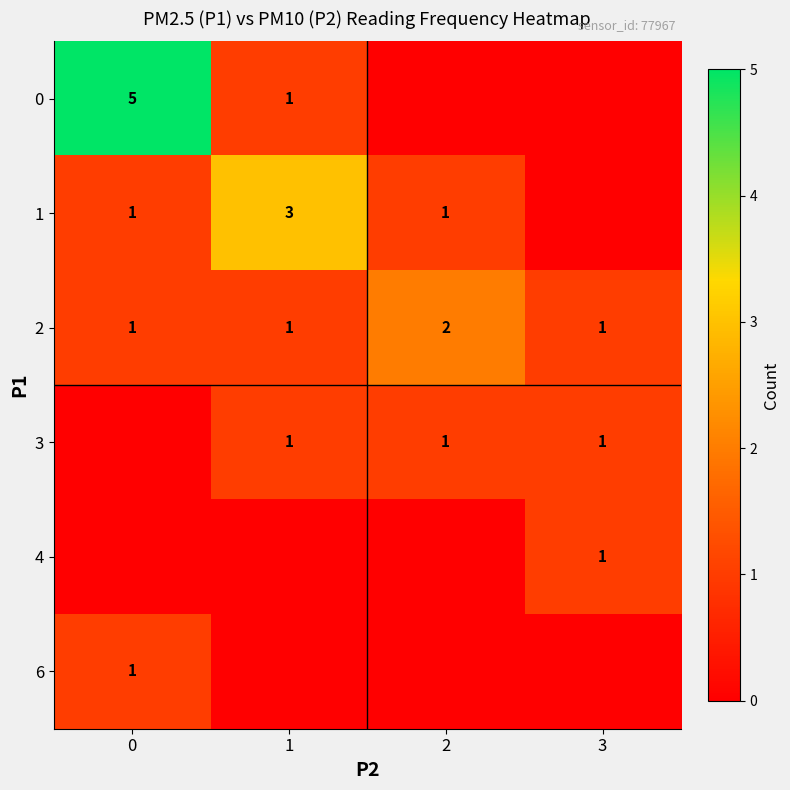

What is the sum of the 2 values at 2 and 1?

3